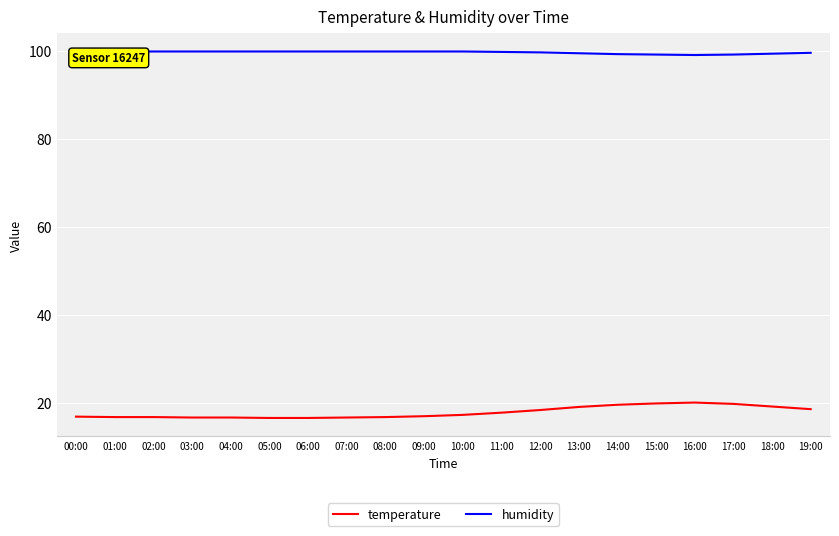

Which category has the highest value in the temperature series?

16:00